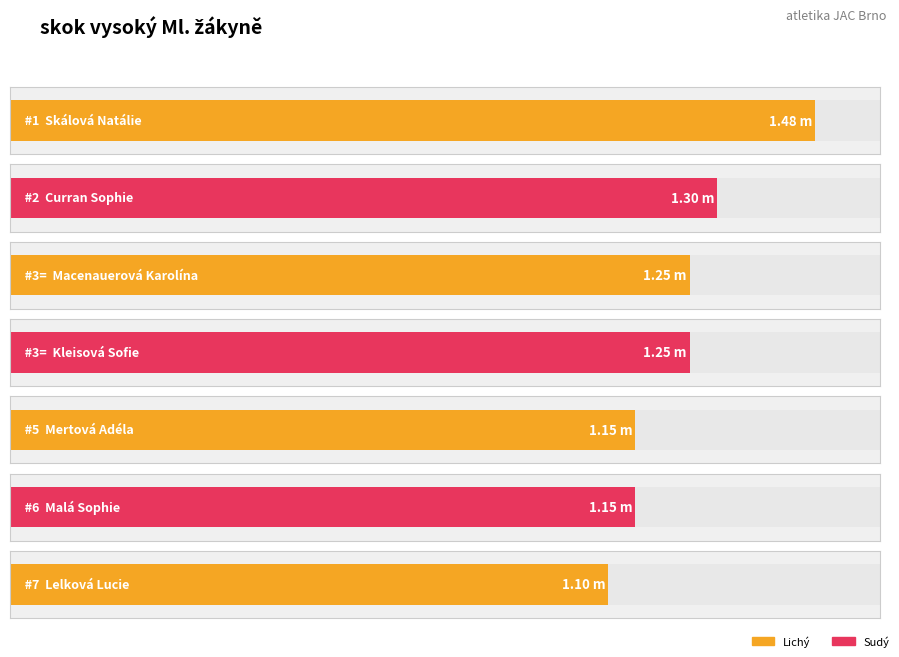

Reading right to left, what are all the values shown in this chart?

1.1	1.1	1.1	1.2	1.2	1.3	1.5